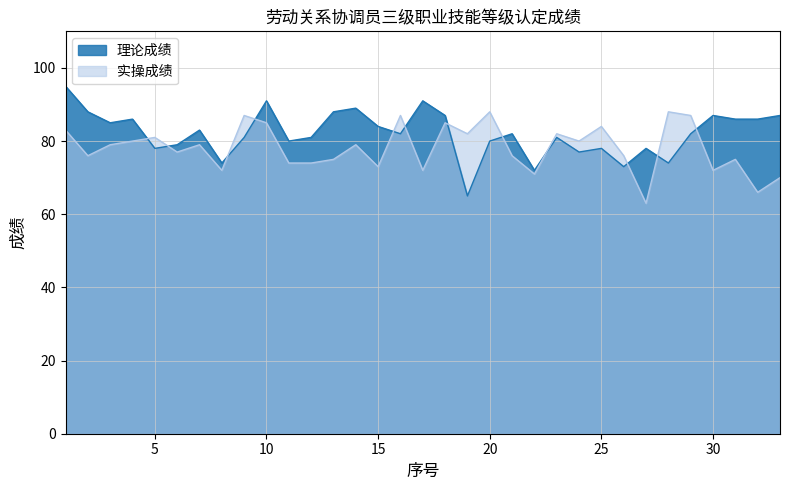

What is the sum of the 理论成绩 values at 29 and 16?

164